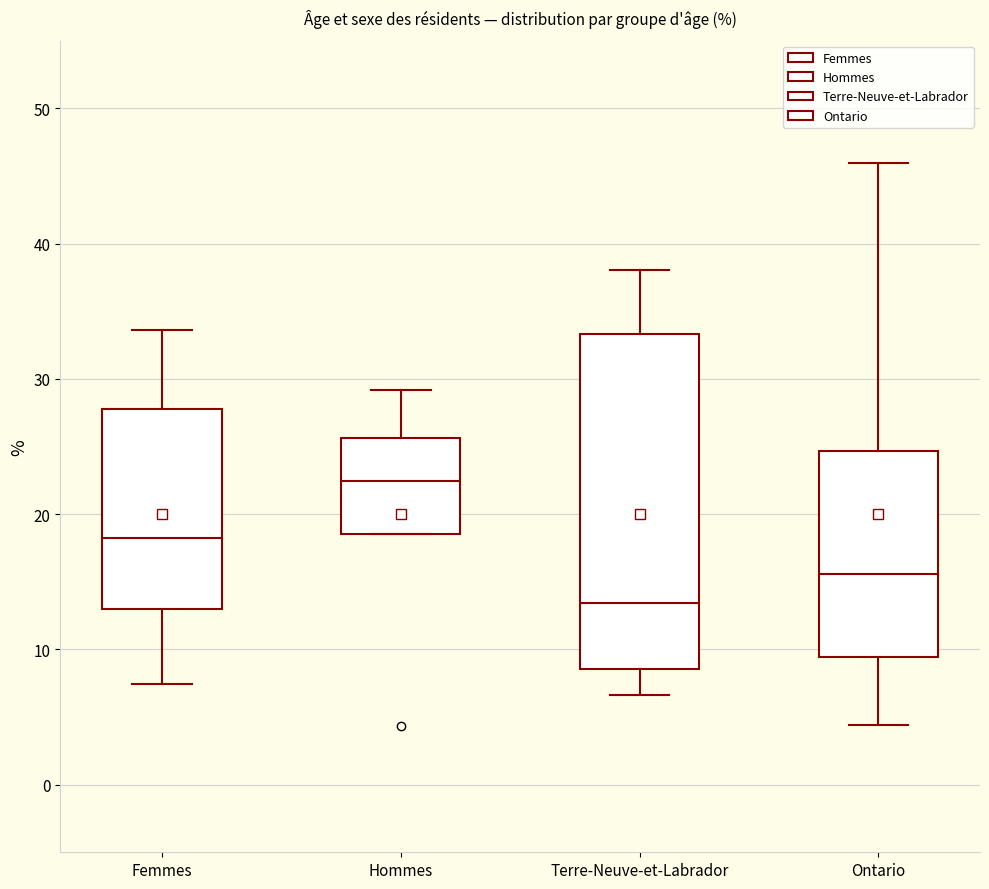

Where does the median line of the box for Ontario sit on the y-axis? The values are not printed on the chart, so give them approximately, as read against the axis.

16